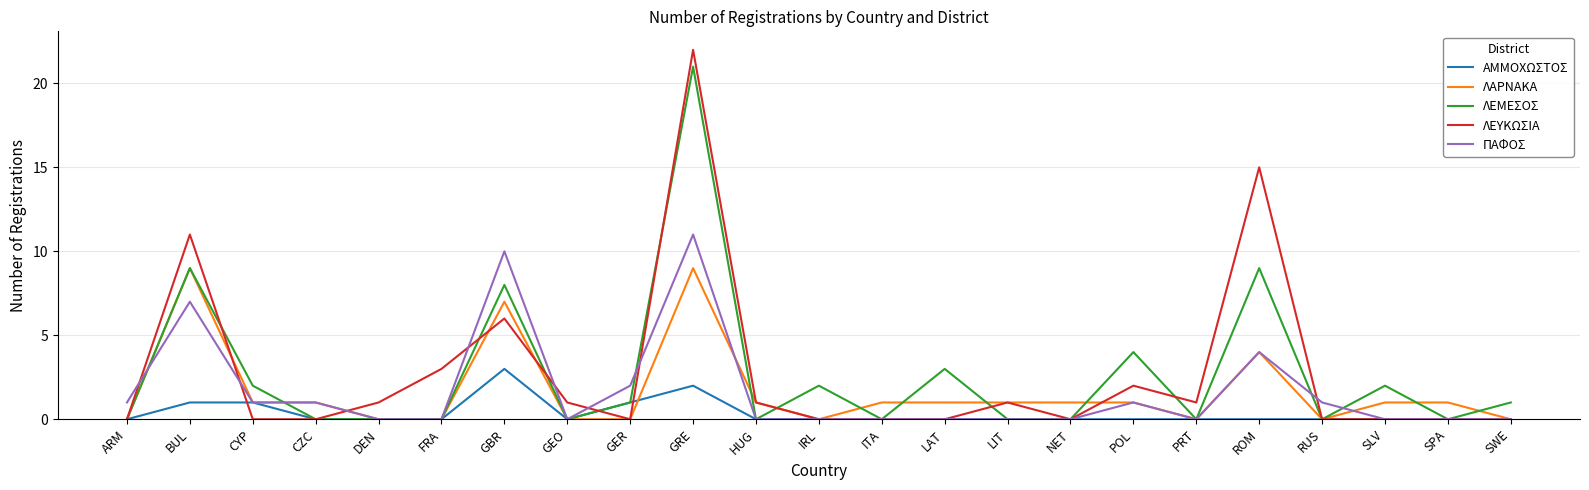

What are all the series names shown in the legend?

ΑΜΜΟΧΩΣΤΟΣ, ΛΑΡΝΑΚΑ, ΛΕΜΕΣΟΣ, ΛΕΥΚΩΣΙΑ, ΠΑΦΟΣ